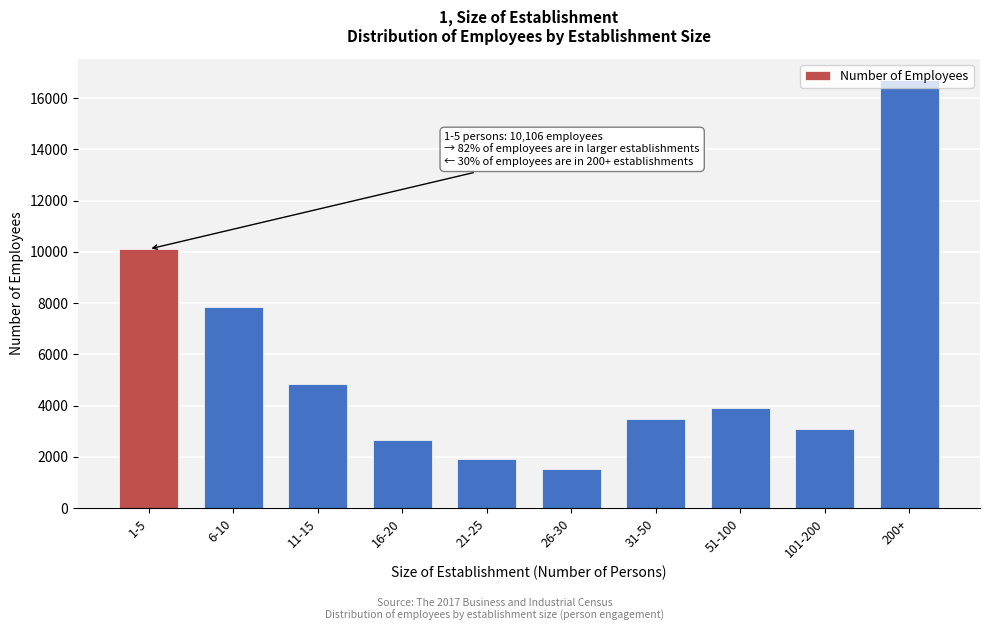

The value at 11-15 is 4824. True or false?

True